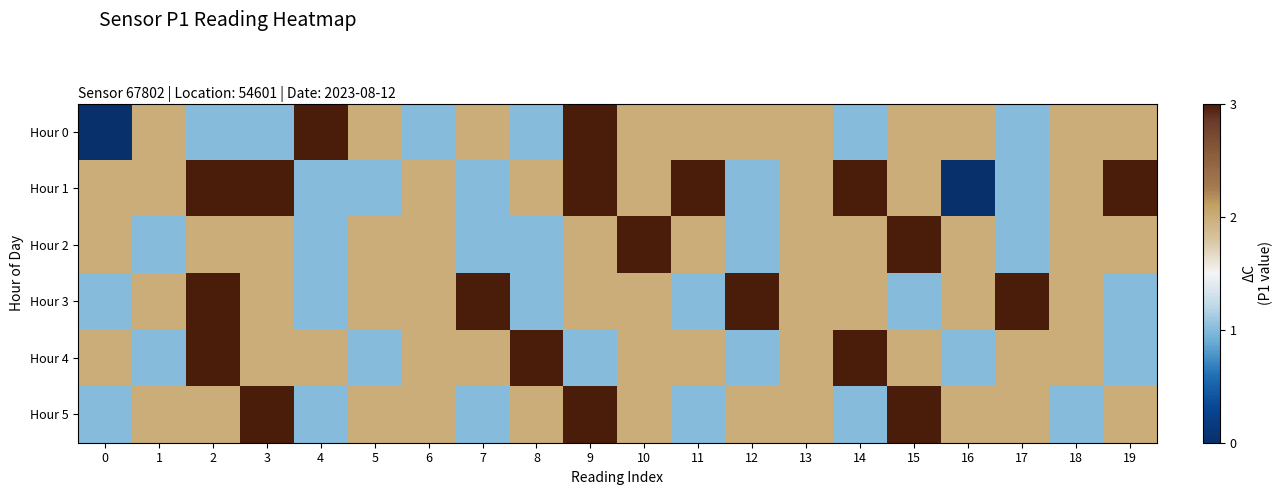

List the series in order of their peak value, highest first.

Hour 0, Hour 1, Hour 2, Hour 3, Hour 4, Hour 5